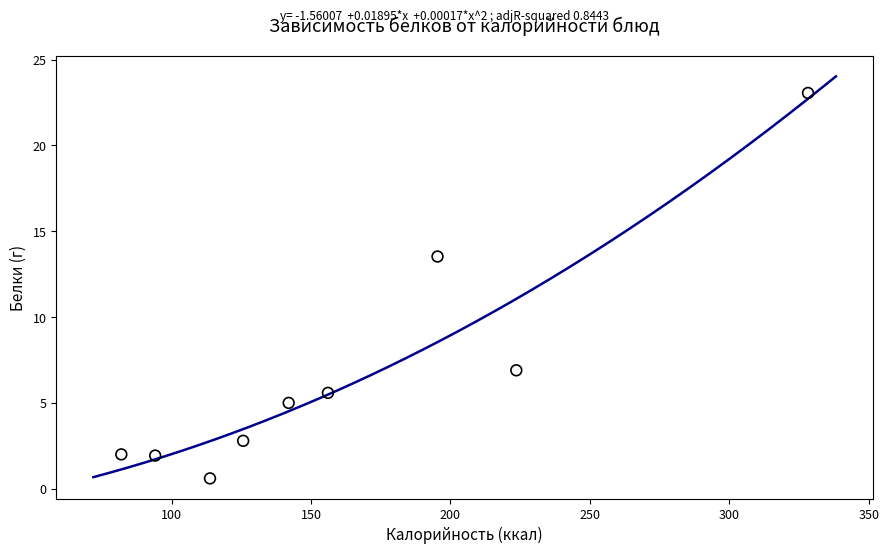

What is the average Y value?

6.8